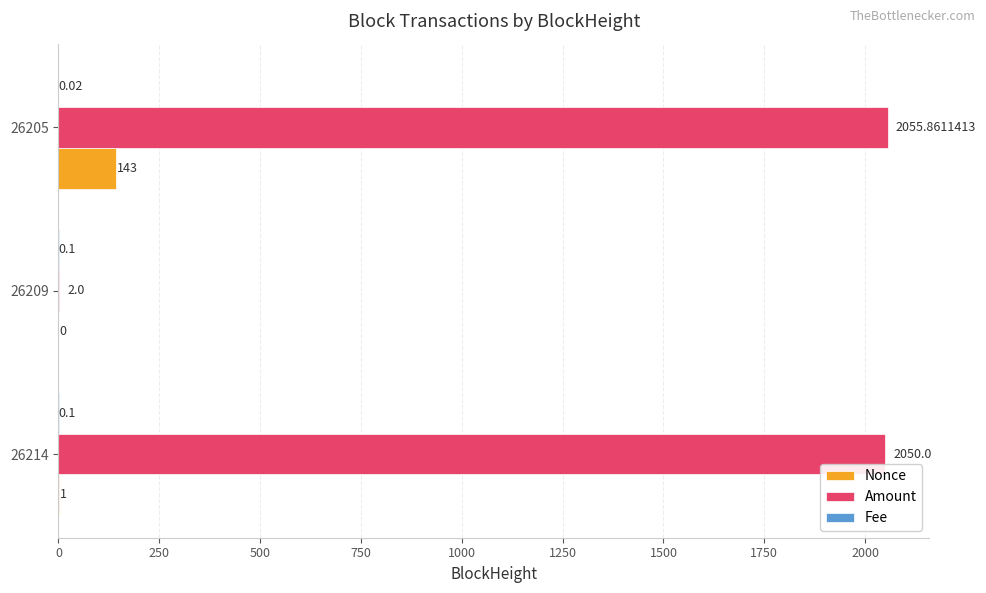

Between 26214 and 26205, which series saw the biggest shift?

Nonce